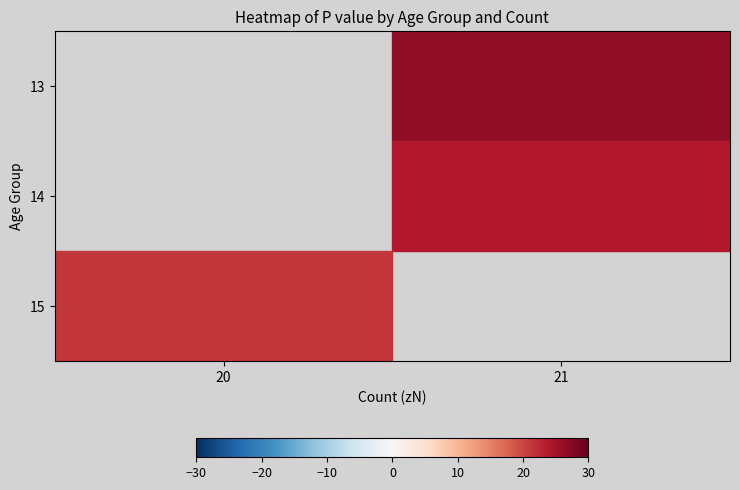

How many values in 13 are above zero?

1